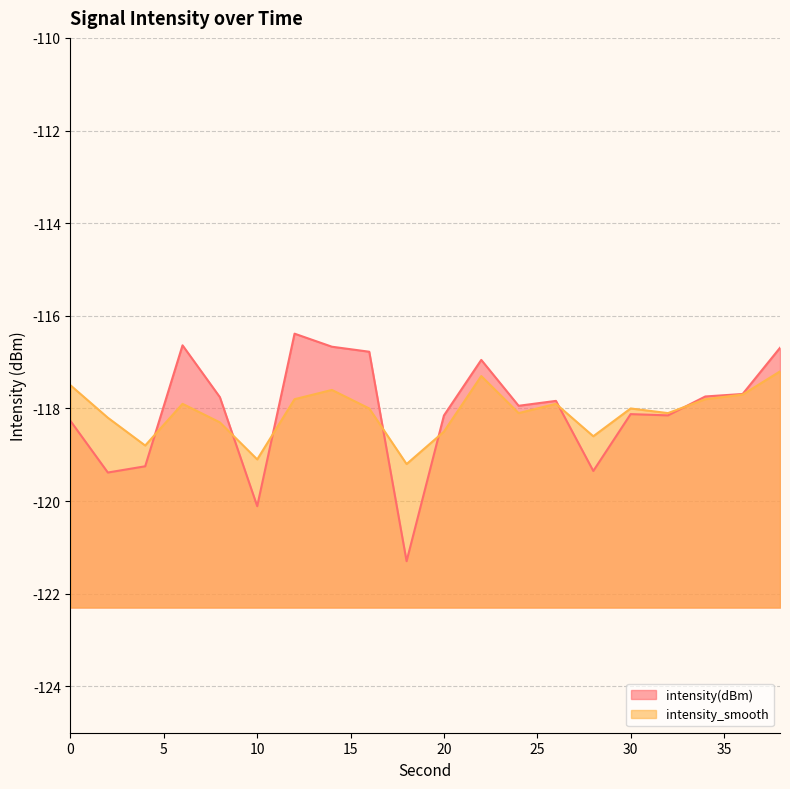

What are all the series names shown in the legend?

intensity(dBm), intensity_smooth